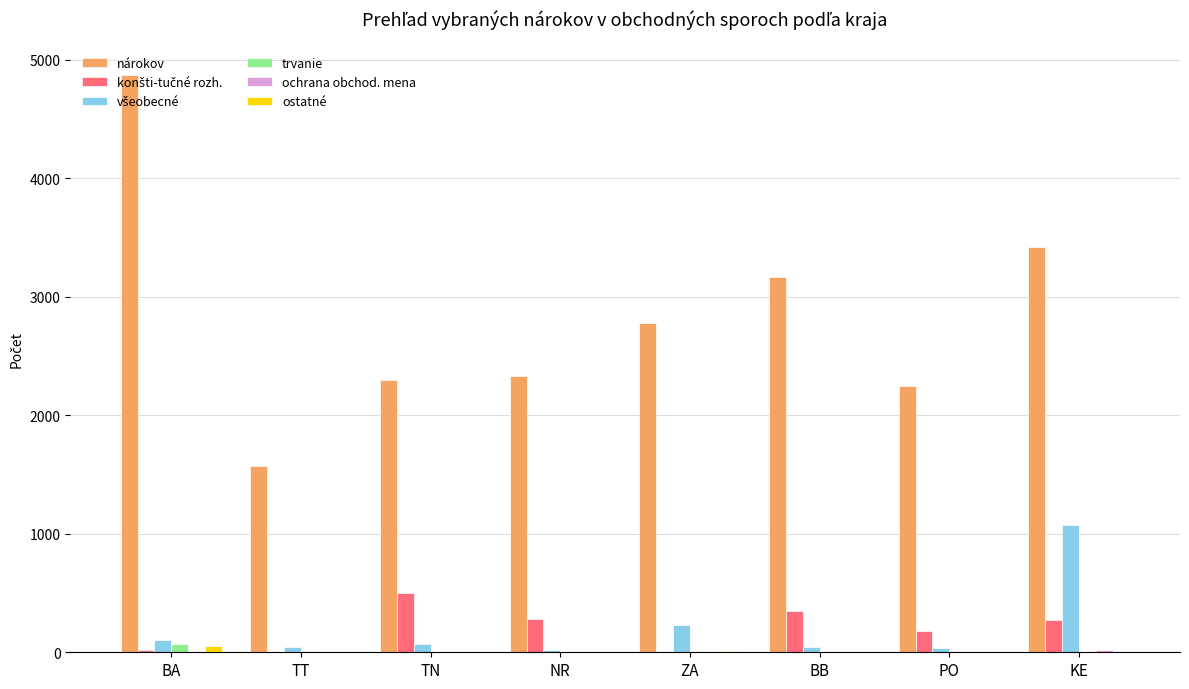

Is it true that nárokov equals 2927 at PO?

False